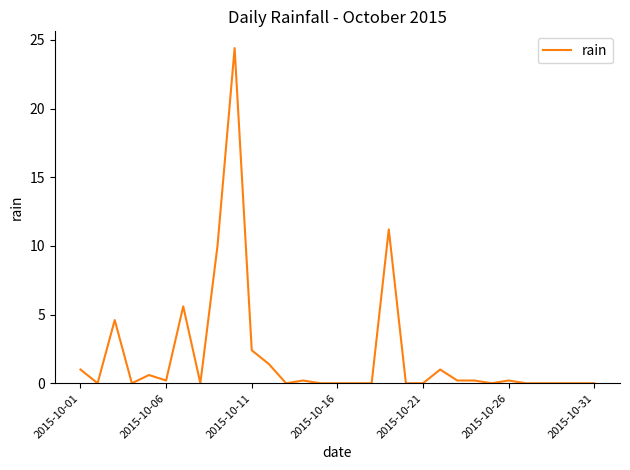

What is the maximum value shown in the chart?

24.4